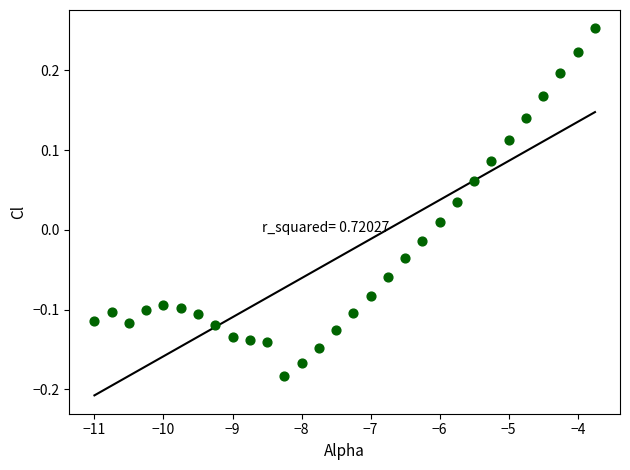

What is the range of Y values (max minus min)?

0.4